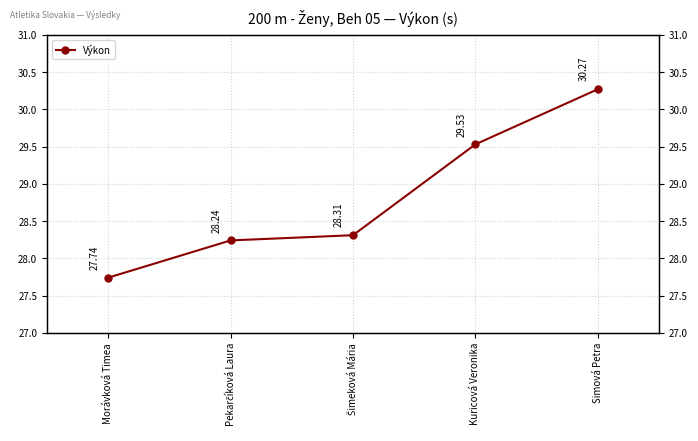

Which has a higher value, Pekarčíková Laura or Simová Petra?

Simová Petra